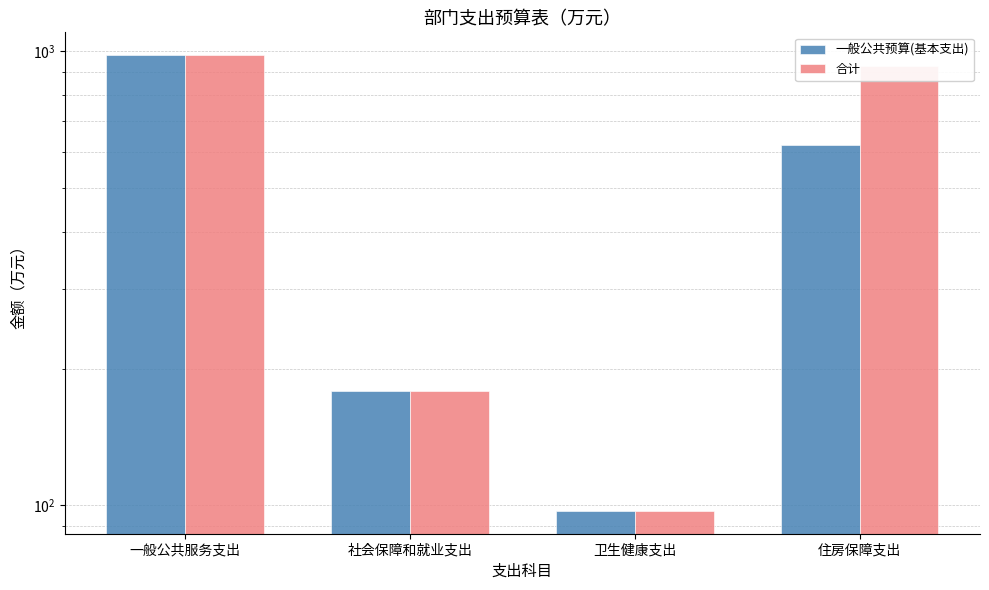

Between 一般公共服务支出 and 卫生健康支出, which series saw the biggest shift?

一般公共预算(基本支出)